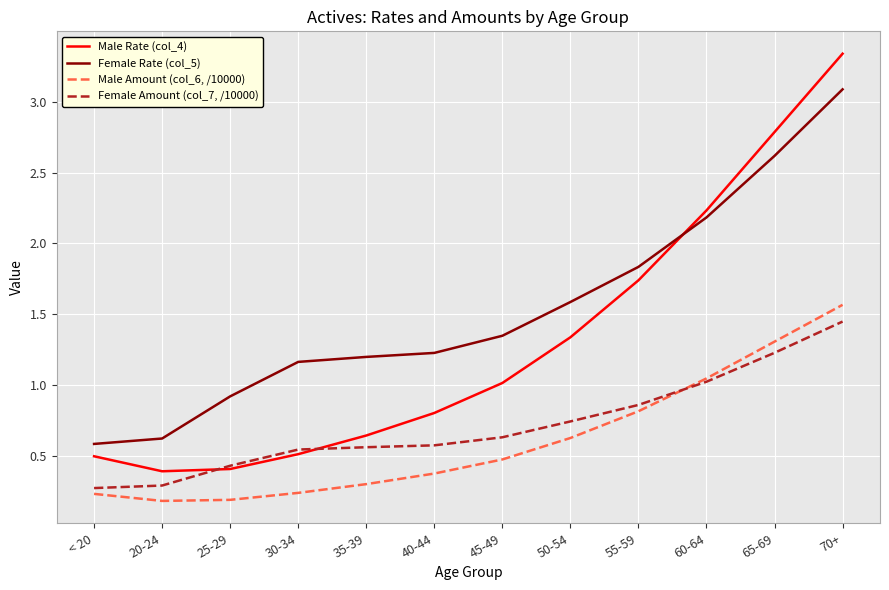

Which series has the widest spread of values?

Male Rate (col_4)